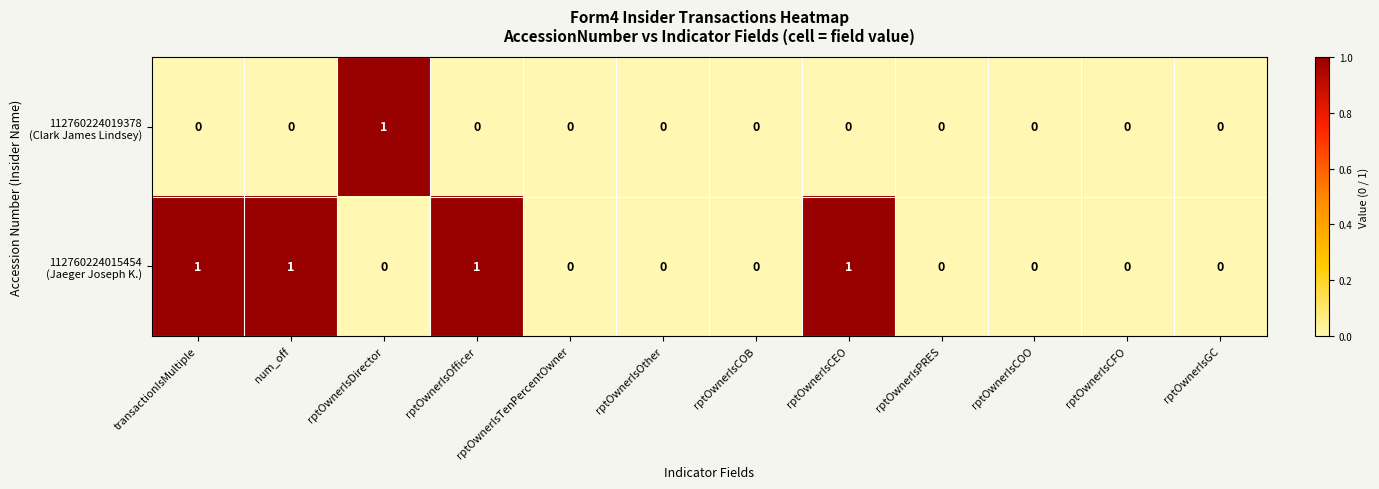

What is the greatest value displayed?

1